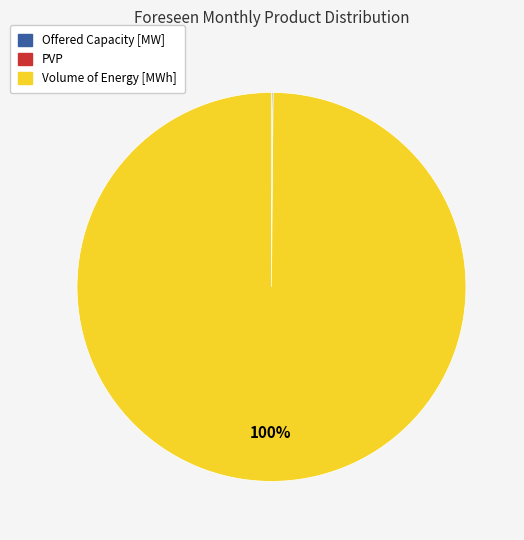

Is there any slice that represents more than half of the pie?

Yes